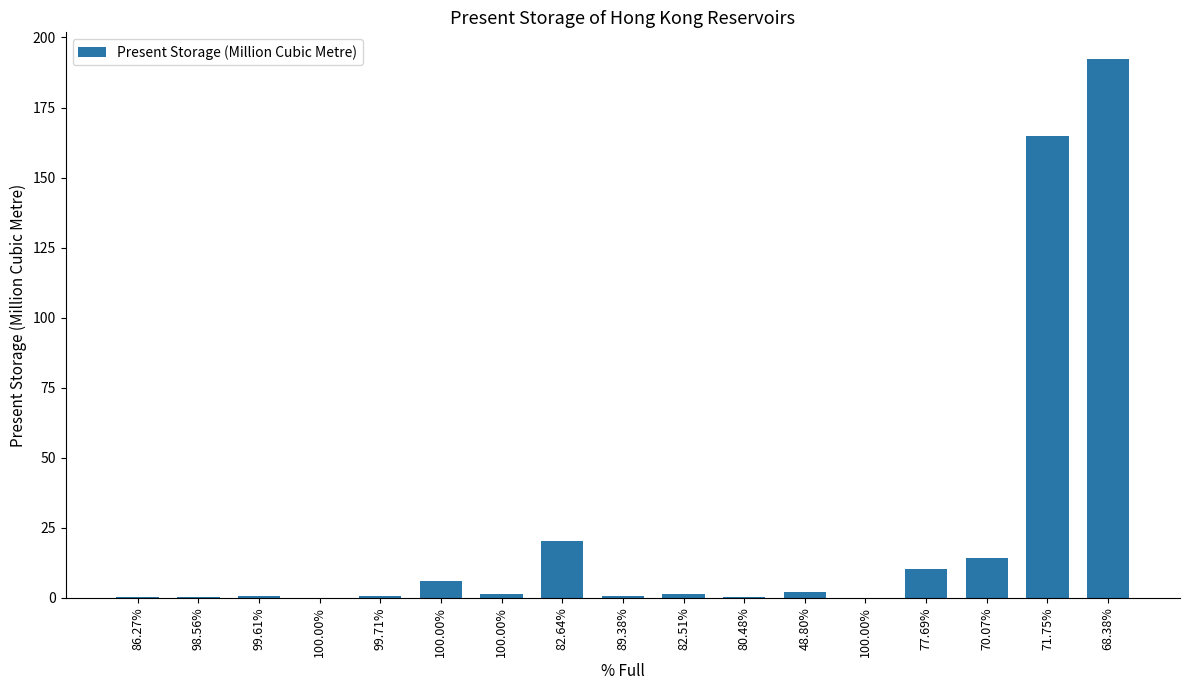

Rank the categories by value from highest to lowest.

68.38%, 71.75%, 82.64%, 70.07%, 77.69%, 100.00%, 48.80%, 100.00%, 82.51%, 99.61%, 89.38%, 99.71%, 98.56%, 80.48%, 86.27%, 100.00%, 100.00%